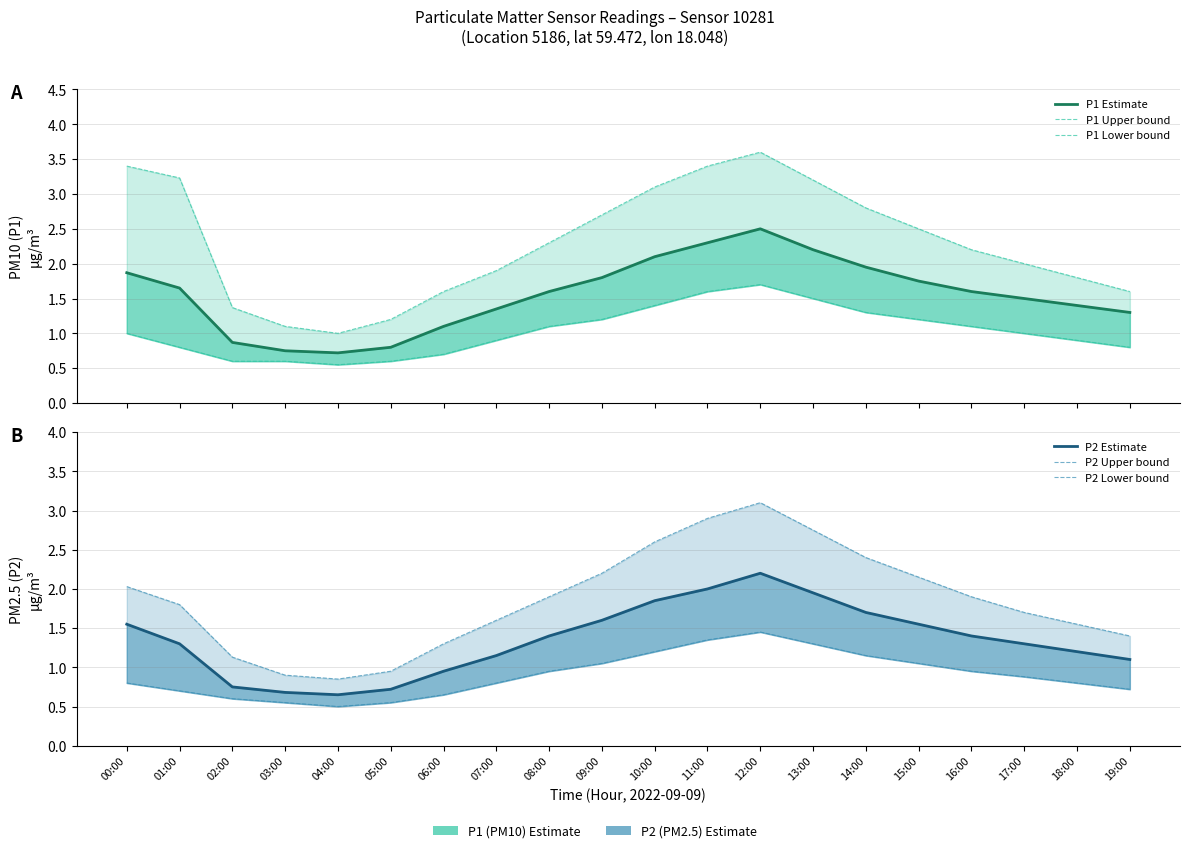

Reading left to right, what are all the values shown in this chart?

P1 Estimate: 00:00=1.9	01:00=1.6	02:00=0.9	03:00=0.8	04:00=0.7	05:00=0.8	06:00=1.1	07:00=1.4	08:00=1.6	09:00=1.8	10:00=2.1	11:00=2.3	12:00=2.5	13:00=2.2	14:00=1.9	15:00=1.8	16:00=1.6	17:00=1.5	18:00=1.4	19:00=1.3
P1 Upper bound: 00:00=3.4	01:00=3.2	02:00=1.4	03:00=1.1	04:00=1.0	05:00=1.2	06:00=1.6	07:00=1.9	08:00=2.3	09:00=2.7	10:00=3.1	11:00=3.4	12:00=3.6	13:00=3.2	14:00=2.8	15:00=2.5	16:00=2.2	17:00=2.0	18:00=1.8	19:00=1.6
P1 Lower bound: 00:00=1.0	01:00=0.8	02:00=0.6	03:00=0.6	04:00=0.6	05:00=0.6	06:00=0.7	07:00=0.9	08:00=1.1	09:00=1.2	10:00=1.4	11:00=1.6	12:00=1.7	13:00=1.5	14:00=1.3	15:00=1.2	16:00=1.1	17:00=1.0	18:00=0.9	19:00=0.8
P2 Estimate: 00:00=1.6	01:00=1.3	02:00=0.8	03:00=0.7	04:00=0.7	05:00=0.7	06:00=0.9	07:00=1.1	08:00=1.4	09:00=1.6	10:00=1.9	11:00=2.0	12:00=2.2	13:00=1.9	14:00=1.7	15:00=1.6	16:00=1.4	17:00=1.3	18:00=1.2	19:00=1.1
P2 Upper bound: 00:00=2.0	01:00=1.8	02:00=1.1	03:00=0.9	04:00=0.8	05:00=0.9	06:00=1.3	07:00=1.6	08:00=1.9	09:00=2.2	10:00=2.6	11:00=2.9	12:00=3.1	13:00=2.8	14:00=2.4	15:00=2.1	16:00=1.9	17:00=1.7	18:00=1.6	19:00=1.4
P2 Lower bound: 00:00=0.8	01:00=0.7	02:00=0.6	03:00=0.6	04:00=0.5	05:00=0.6	06:00=0.7	07:00=0.8	08:00=0.9	09:00=1.1	10:00=1.2	11:00=1.4	12:00=1.4	13:00=1.3	14:00=1.1	15:00=1.1	16:00=0.9	17:00=0.9	18:00=0.8	19:00=0.7